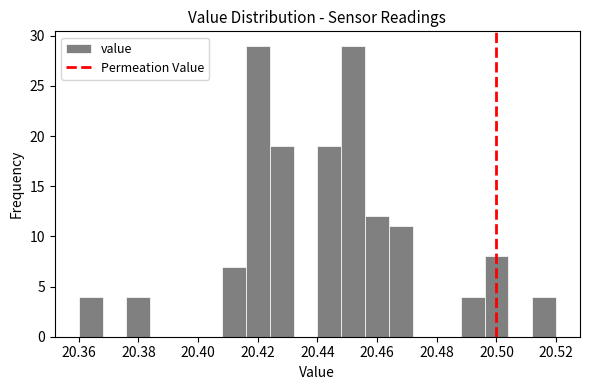

Reading left to right, list every bar in this chart as the range it spans on the x-axis followed by its height. The values are not printed on the chart, so give them approximately, as read against the axis.

20.360 to 20.368: 4
20.368 to 20.376: 0
20.376 to 20.384: 4
20.384 to 20.392: 0
20.392 to 20.400: 0
20.400 to 20.408: 0
20.408 to 20.416: 7
20.416 to 20.424: 29
20.424 to 20.432: 19
20.432 to 20.440: 0
20.440 to 20.448: 19
20.448 to 20.456: 29
20.456 to 20.464: 12
20.464 to 20.472: 11
20.472 to 20.480: 0
20.480 to 20.488: 0
20.488 to 20.496: 4
20.496 to 20.504: 8
20.504 to 20.512: 0
20.512 to 20.520: 4